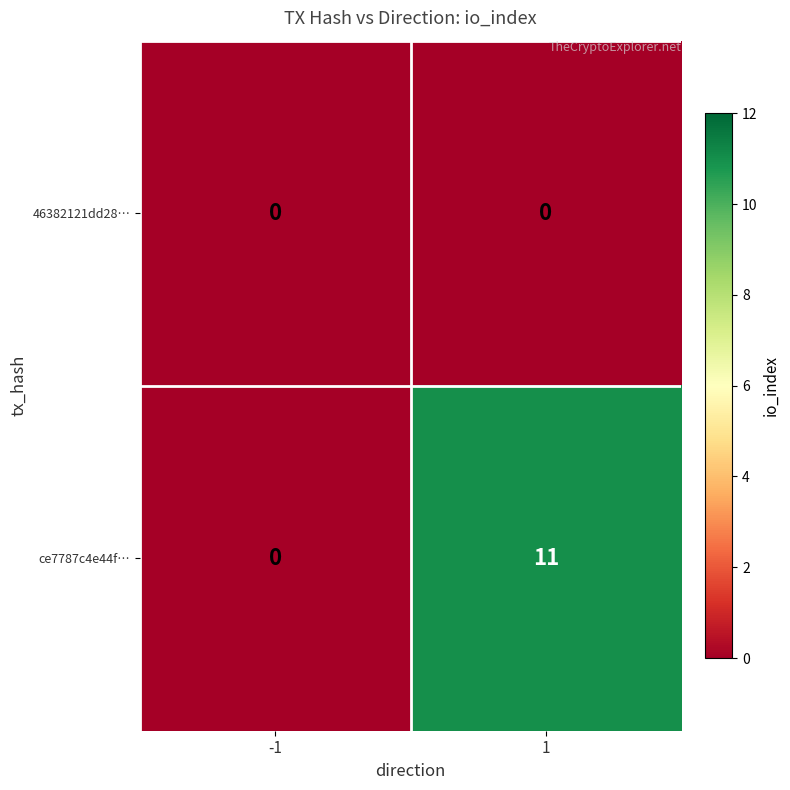

Which series has the largest total across all categories?

ce7787c4e44f…